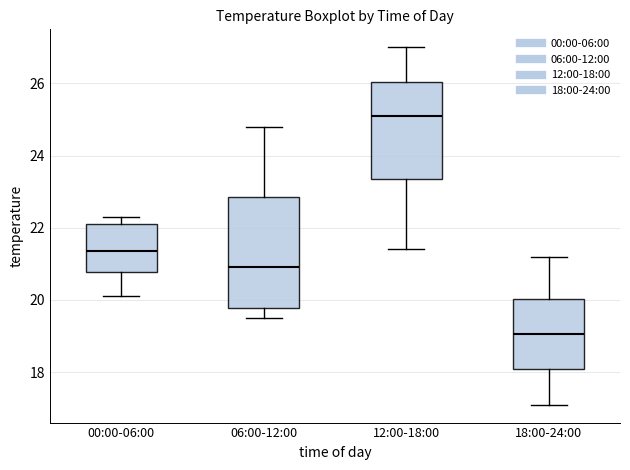

Reading left to right, transcribe this box plot: for each box, give where its median line is, the range the box spans, and where its two whiskers end, as read against the y-axis. The values are not printed on the chart, so give them approximately, as read against the axis.

00:00-06:00: median 21.4, box 20.8 to 22.2, whiskers 20.2 to 22.4
06:00-12:00: median 21.0, box 19.8 to 22.8, whiskers 19.6 to 24.8
12:00-18:00: median 25.2, box 23.4 to 26.0, whiskers 21.4 to 27.0
18:00-24:00: median 19.0, box 18.0 to 20.0, whiskers 17.2 to 21.2